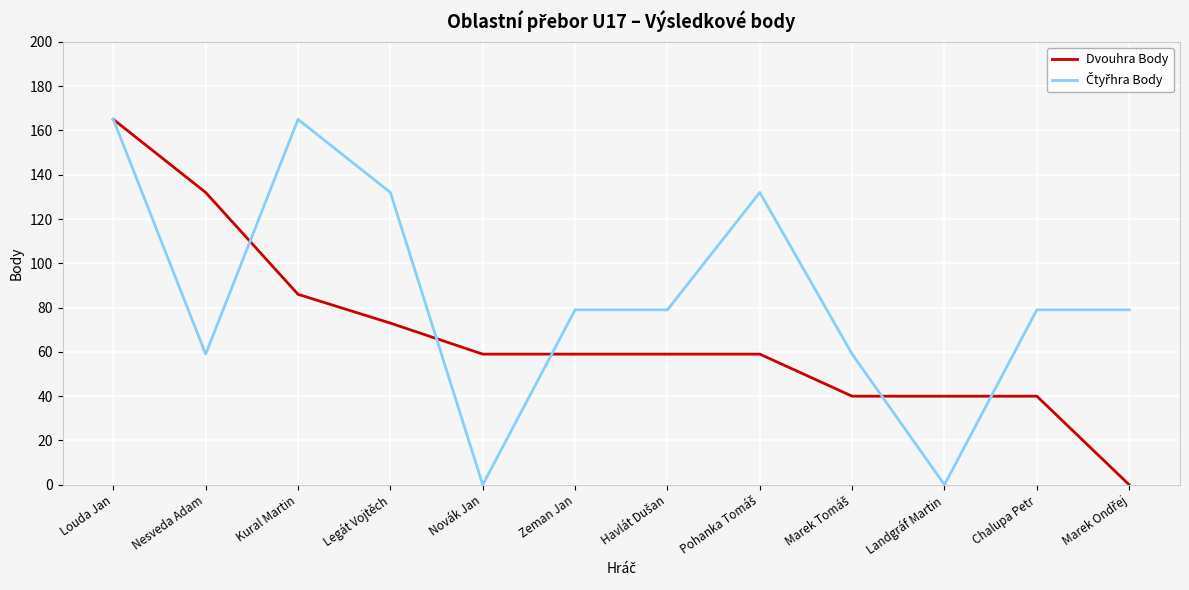

What is the difference between the highest and lowest values at Landgráf Martin?

40